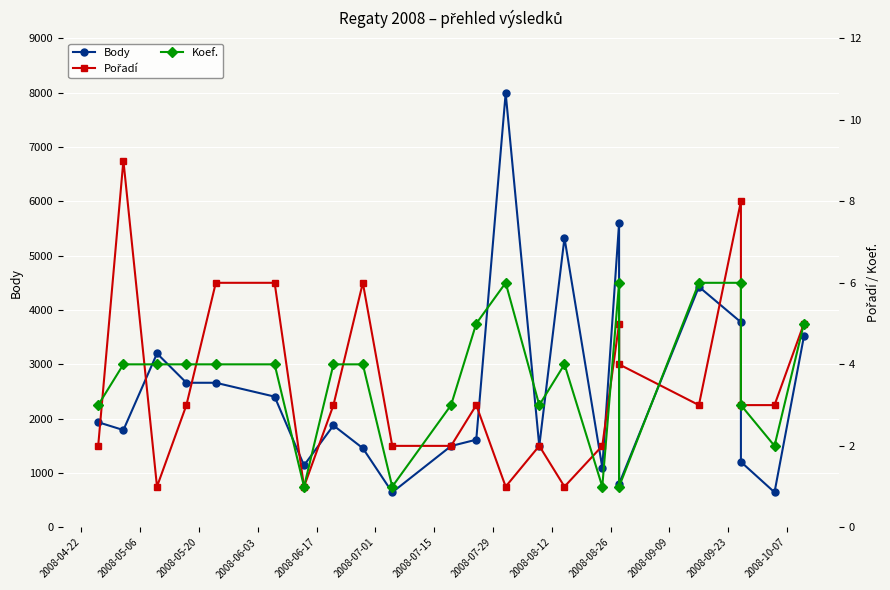

How many data points in Pořadí are above 3?

8